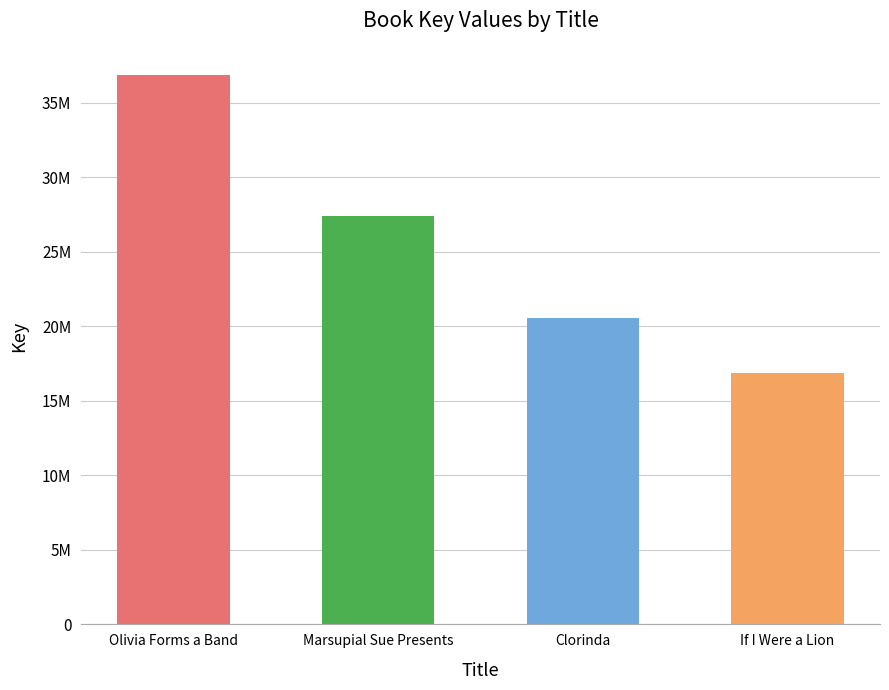

Reading right to left, list all the values displayed in this chart.

16859406	20532686	27428604	36838158